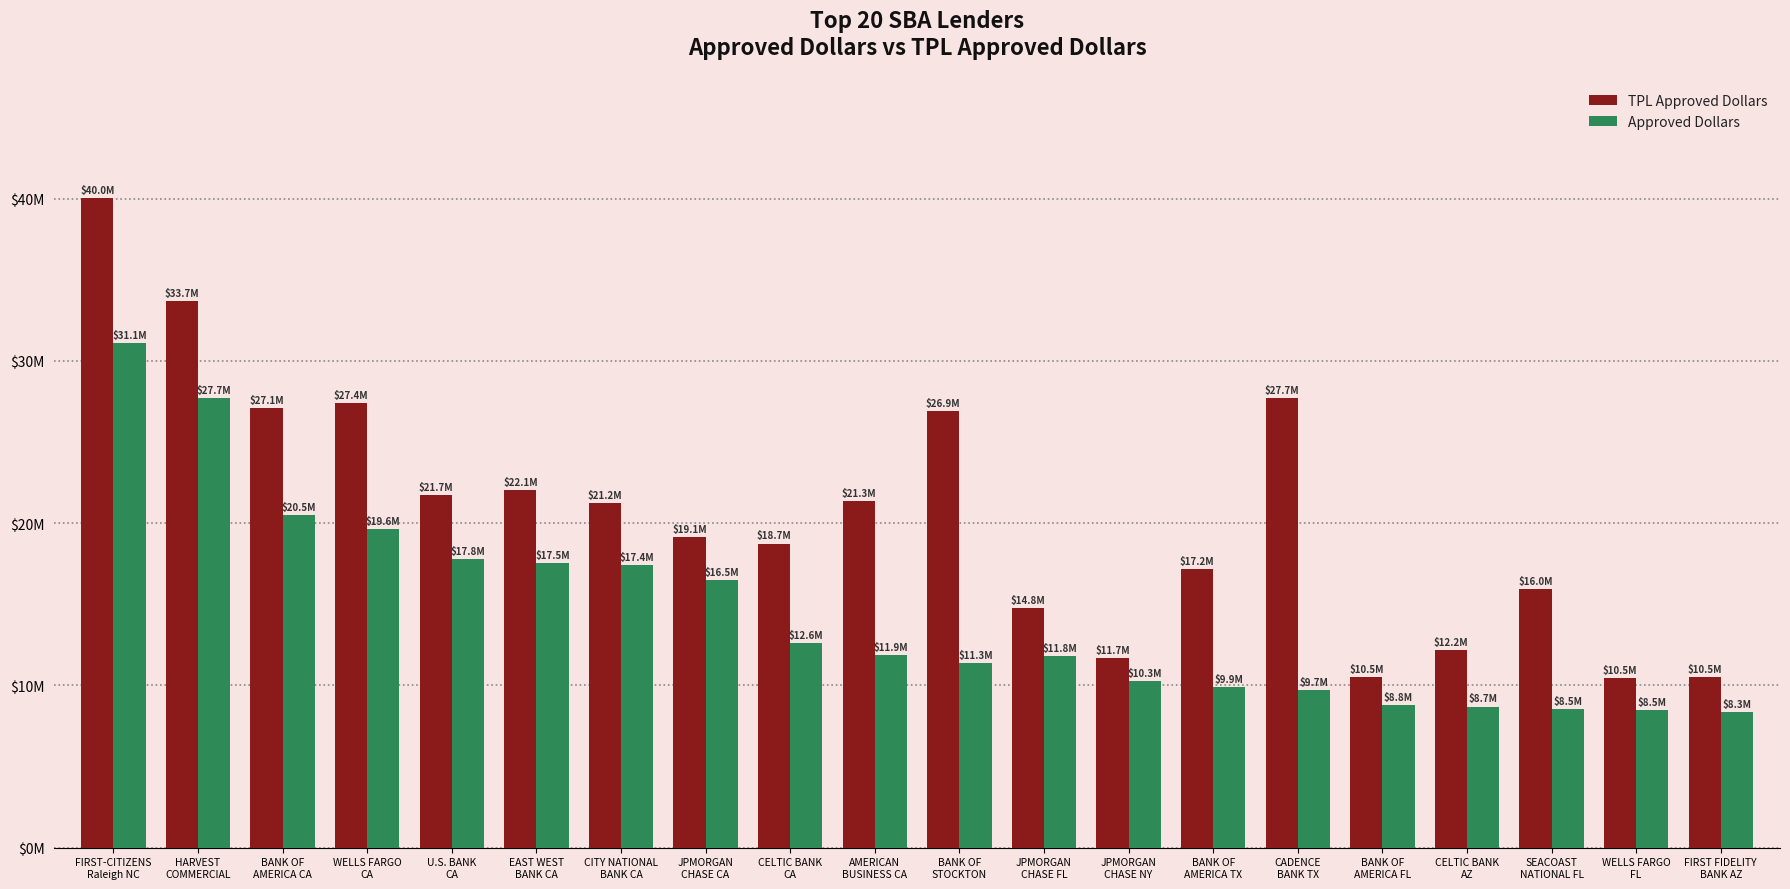

Does the chart contain stacked bars?

No